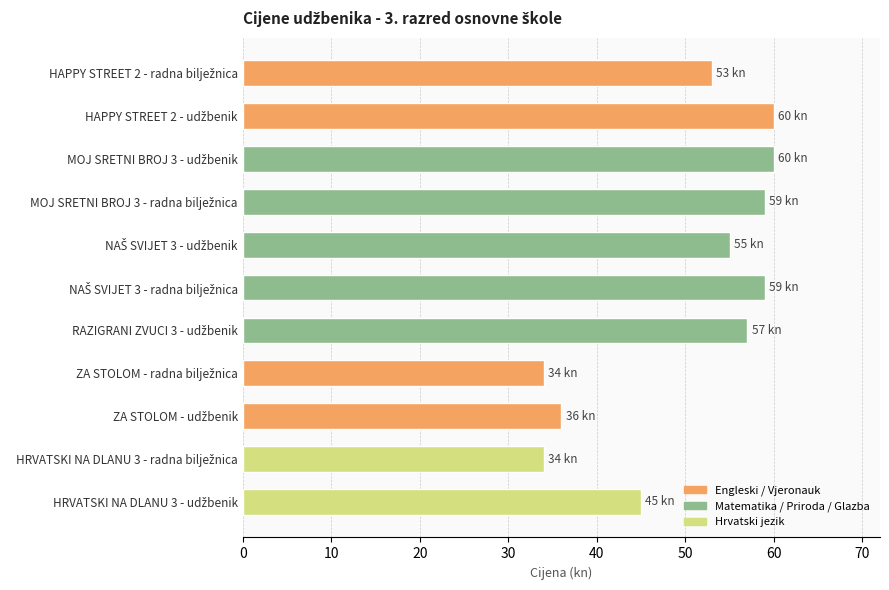

What is the minimum value shown in the chart?

34